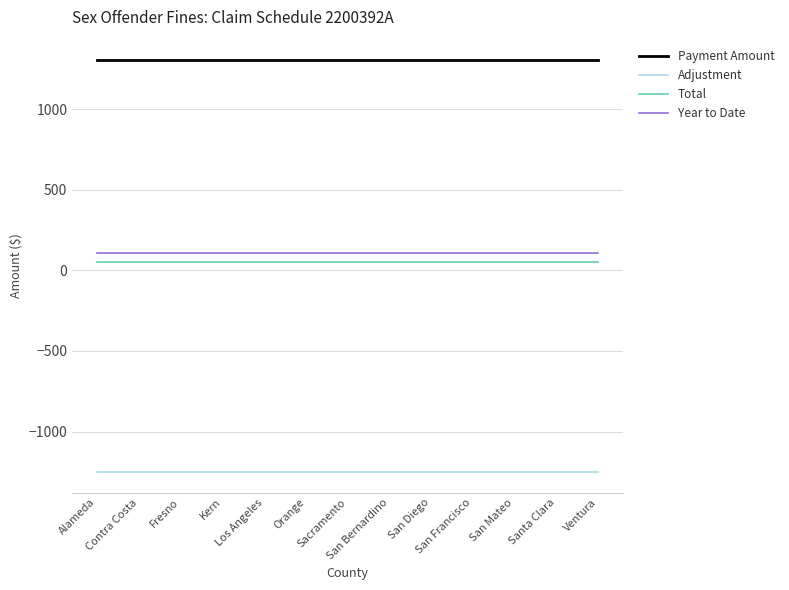

True or false: Total and Year to Date cross at least once.

False